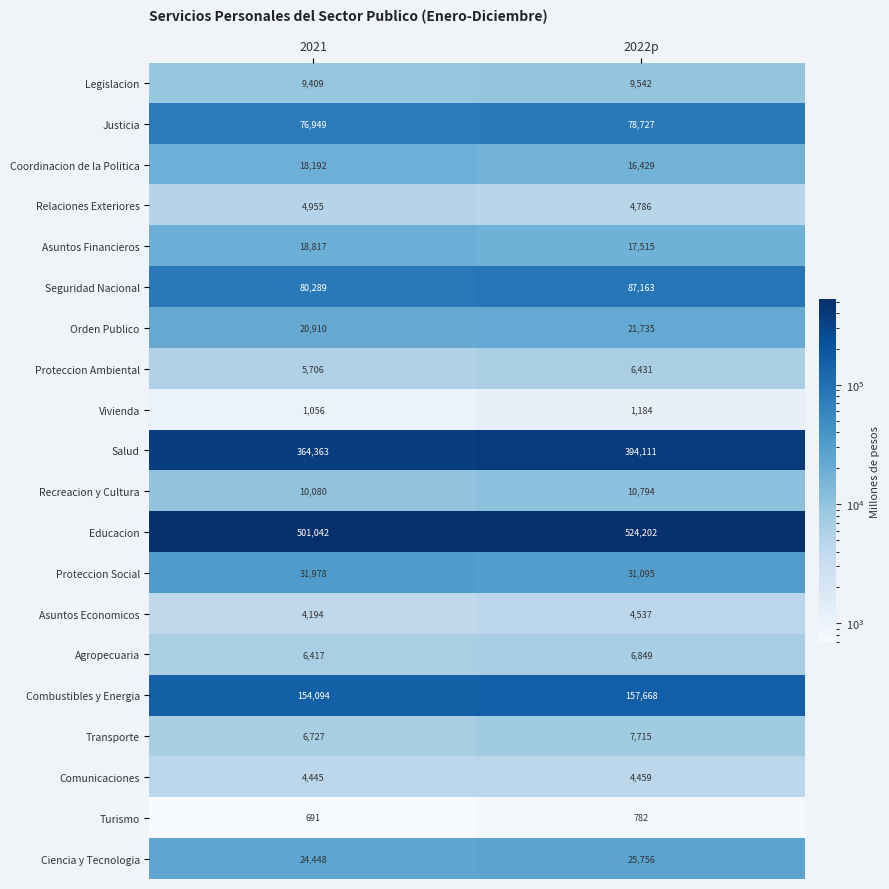

Rank the categories by Asuntos Financieros value from lowest to highest.

2022p, 2021